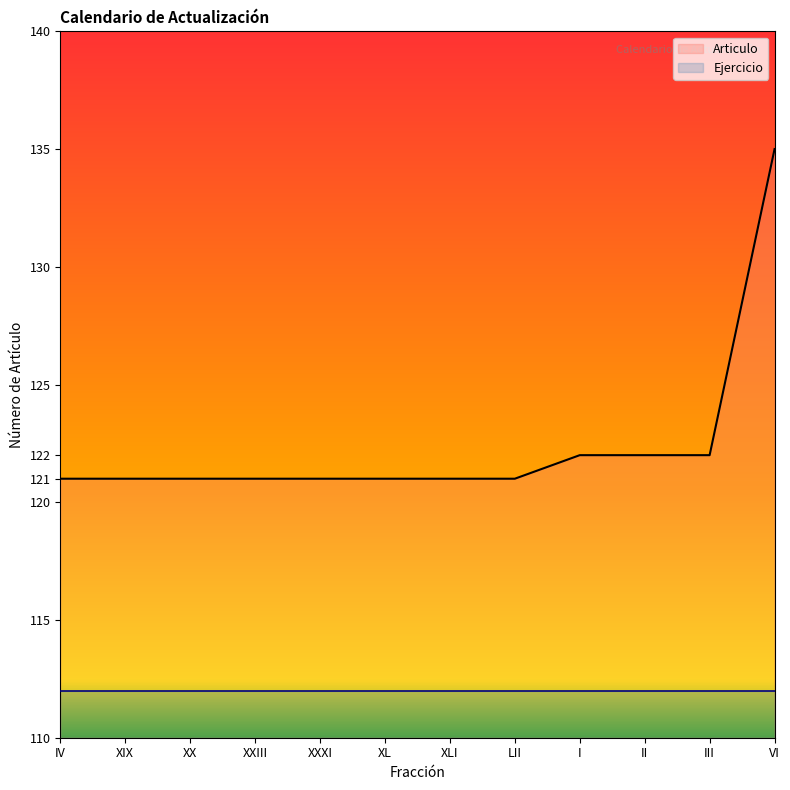

What is the maximum value shown in the chart?

135